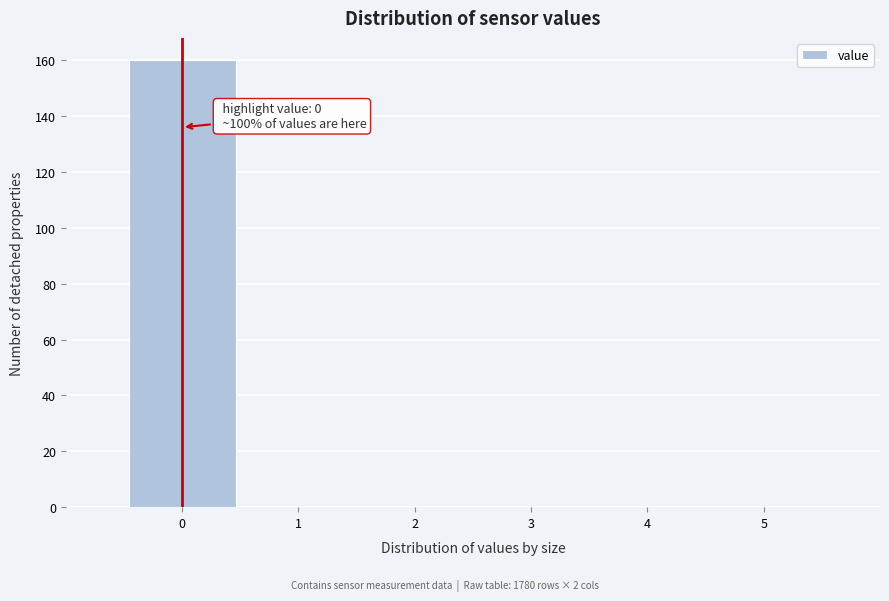

Which range on the x-axis has the tallest bar?

-0.5 to 0.5